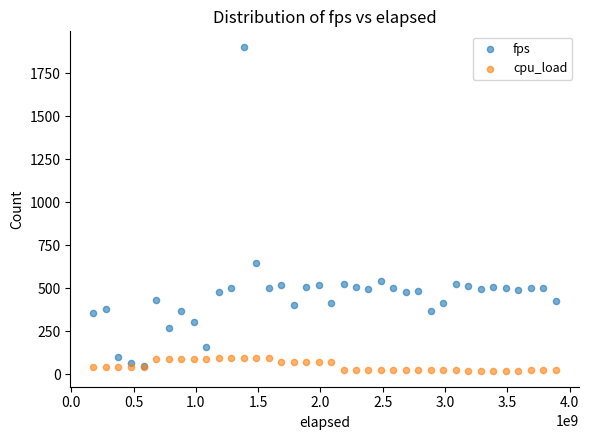

Which series reaches the maximum Y coordinate?

fps